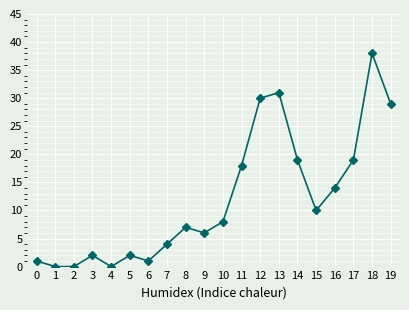

How many series are shown in this chart?

1